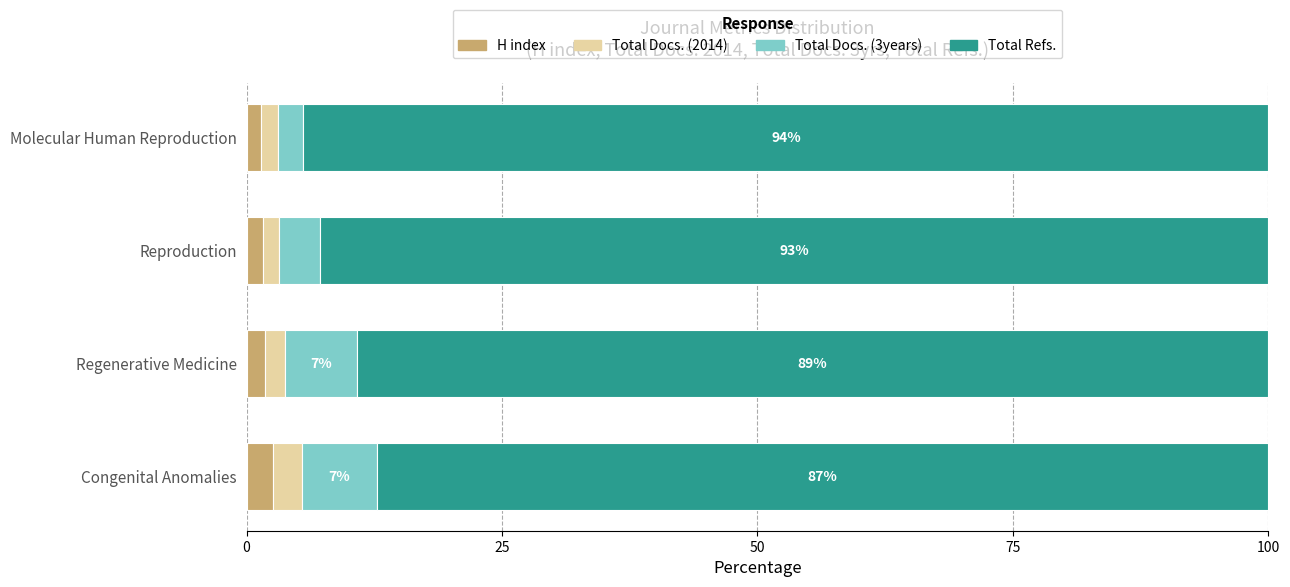

Is it true that H index equals 2.6 at Congenital Anomalies?

True